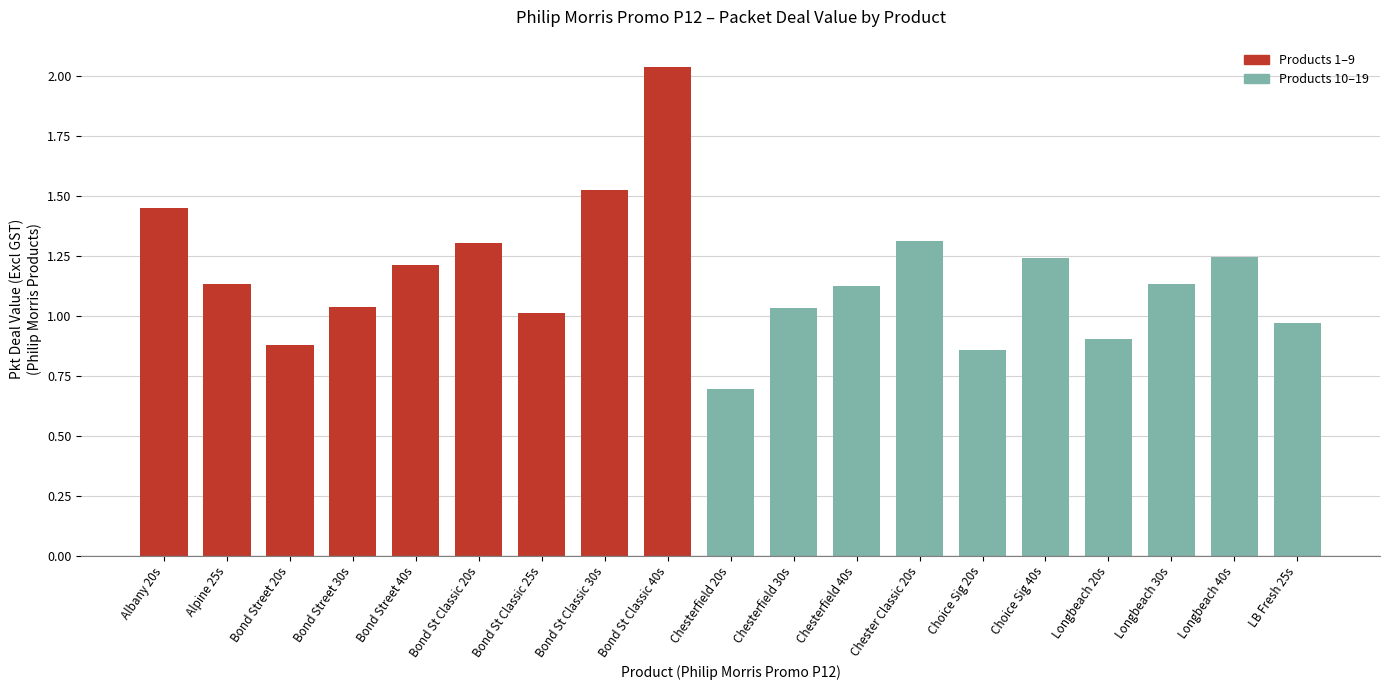

How many bars are there in total?

19